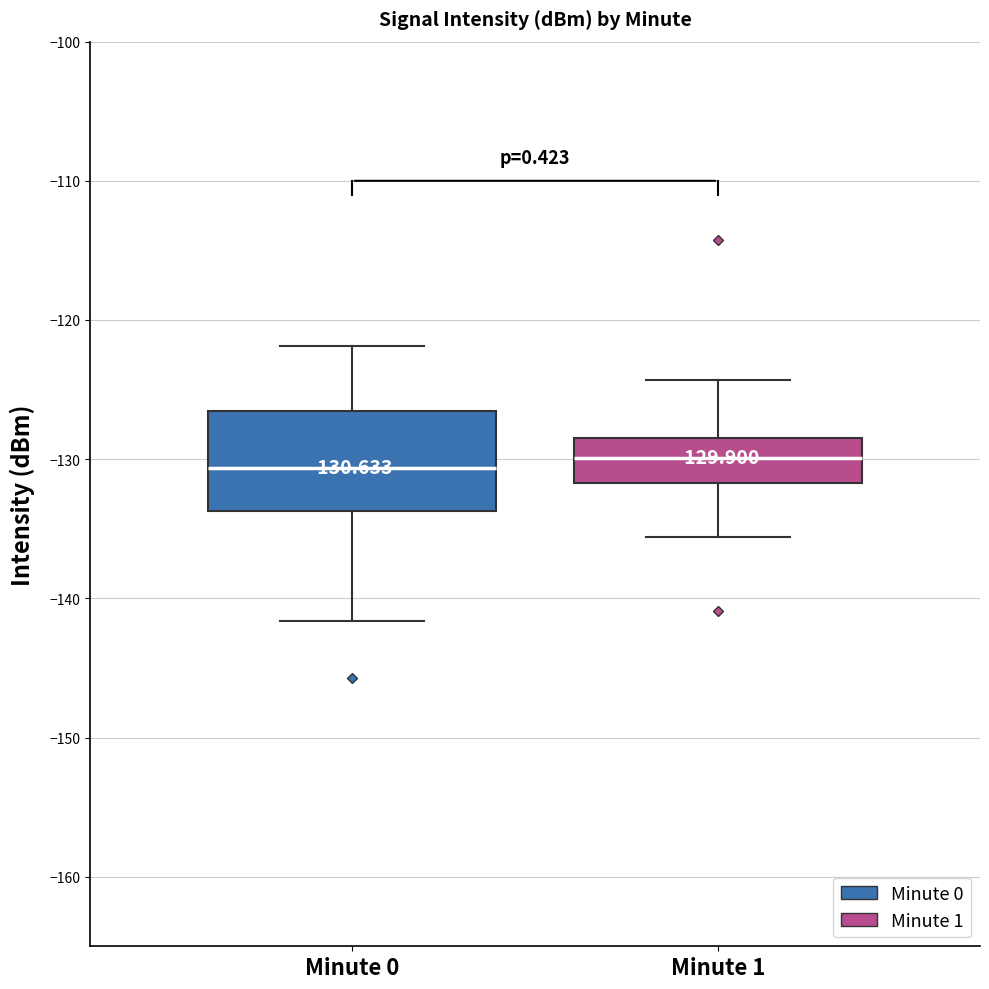

Comparing the boxes themselves (not the whiskers), which one is the tallest?

Minute 0